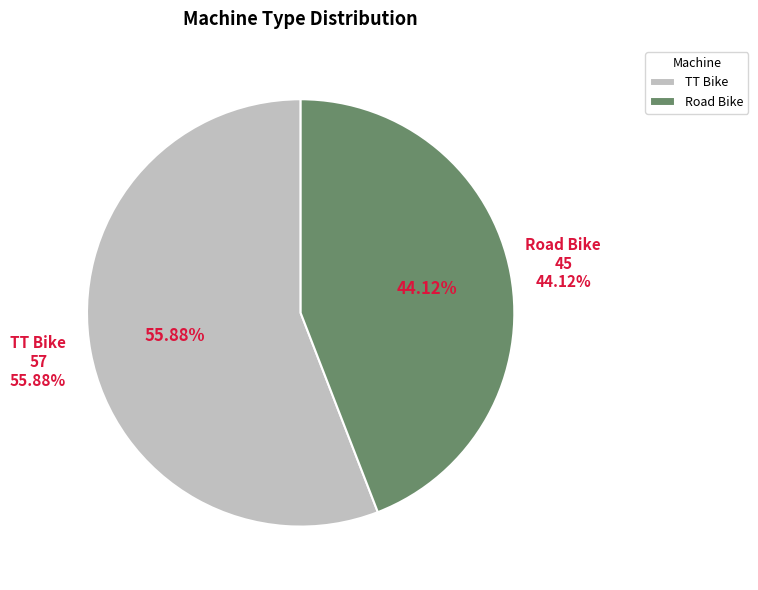

Is the sum of TT Bike and Road Bike greater than half?

Yes